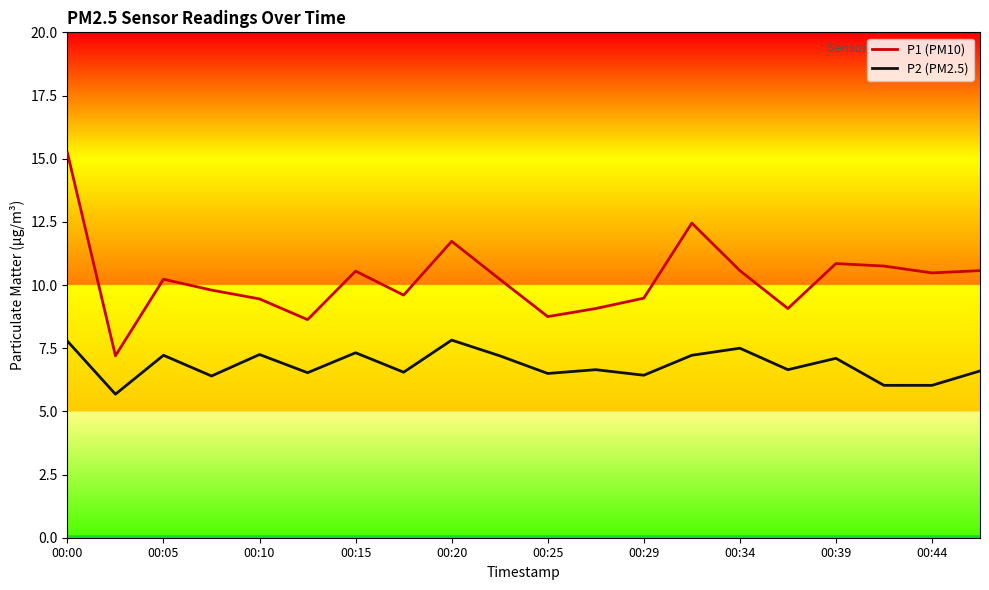

True or false: P2 (PM2.5) and P1 (PM10) cross at least once.

False